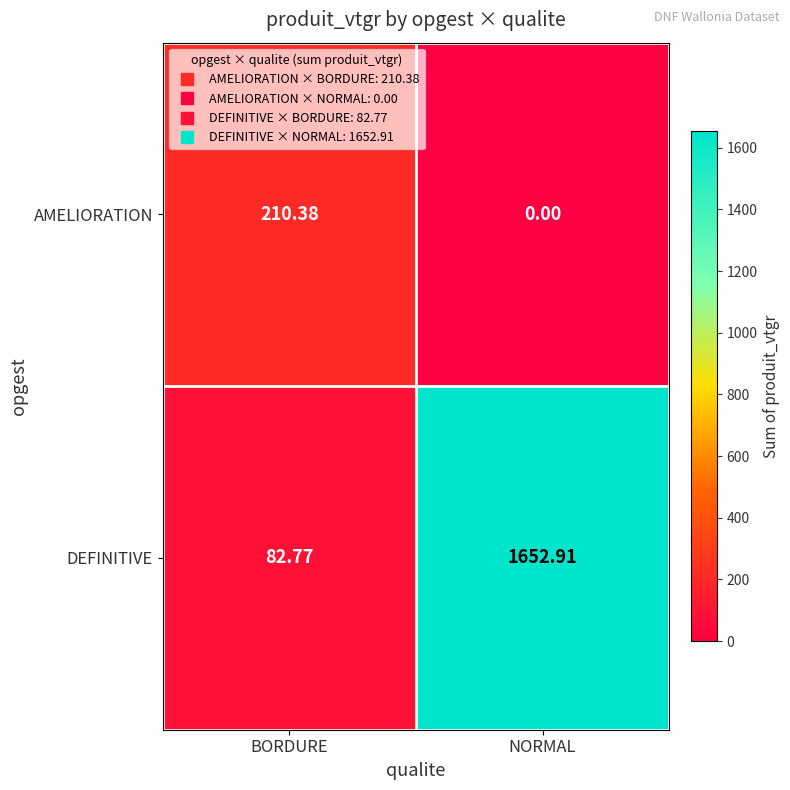

Which series has the widest spread of values?

DEFINITIVE